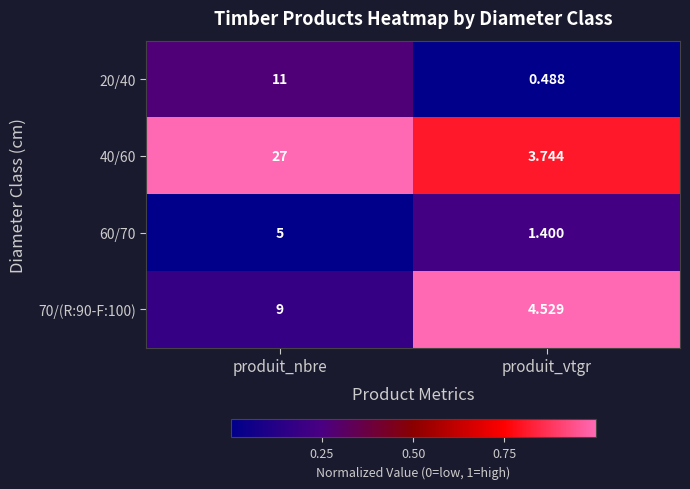

Where is 20/40 nearest to the value 5?

produit_vtgr